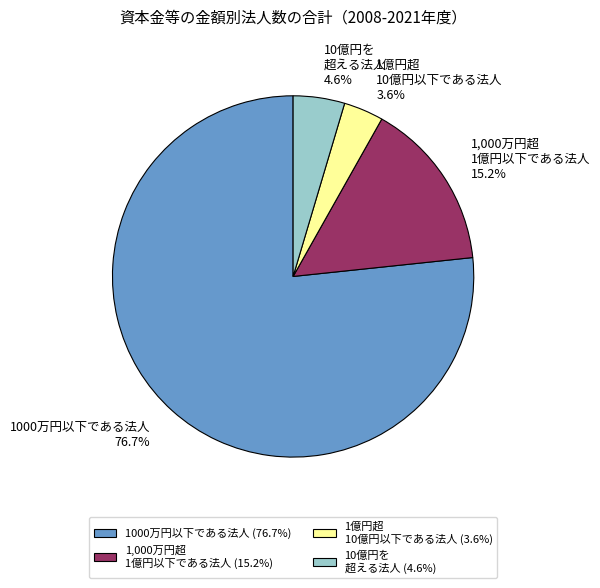

Does 1000万円以下である法人 represent more than half of the total?

Yes